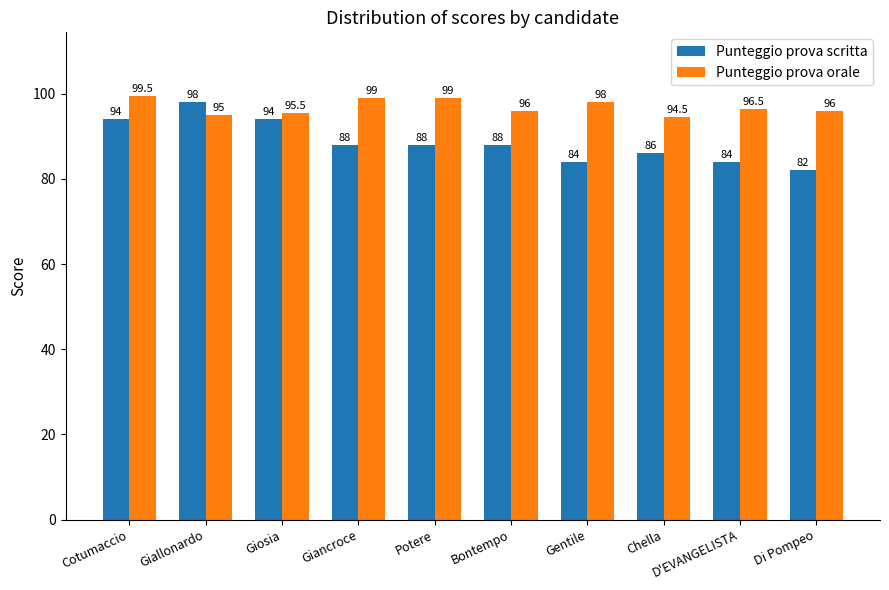

Rank the series at Chella from highest to lowest value.

Punteggio prova orale, Punteggio prova scritta